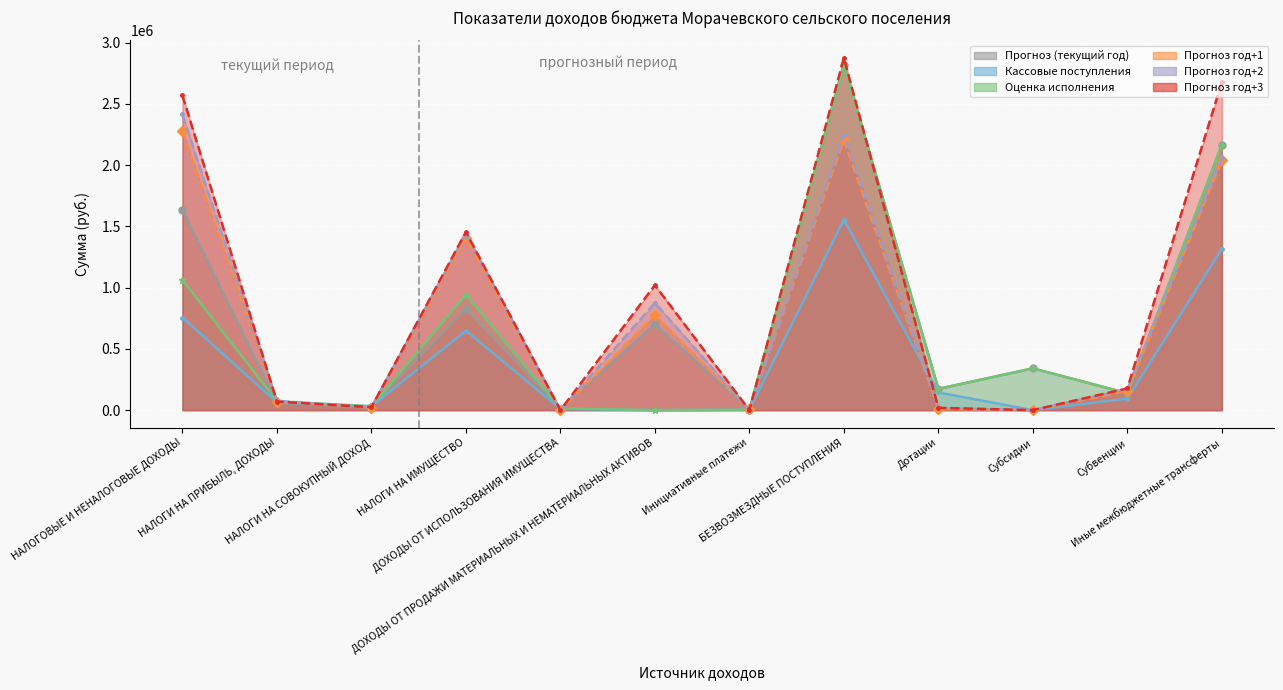

How many positive values does the Кассовые поступления series have?

10